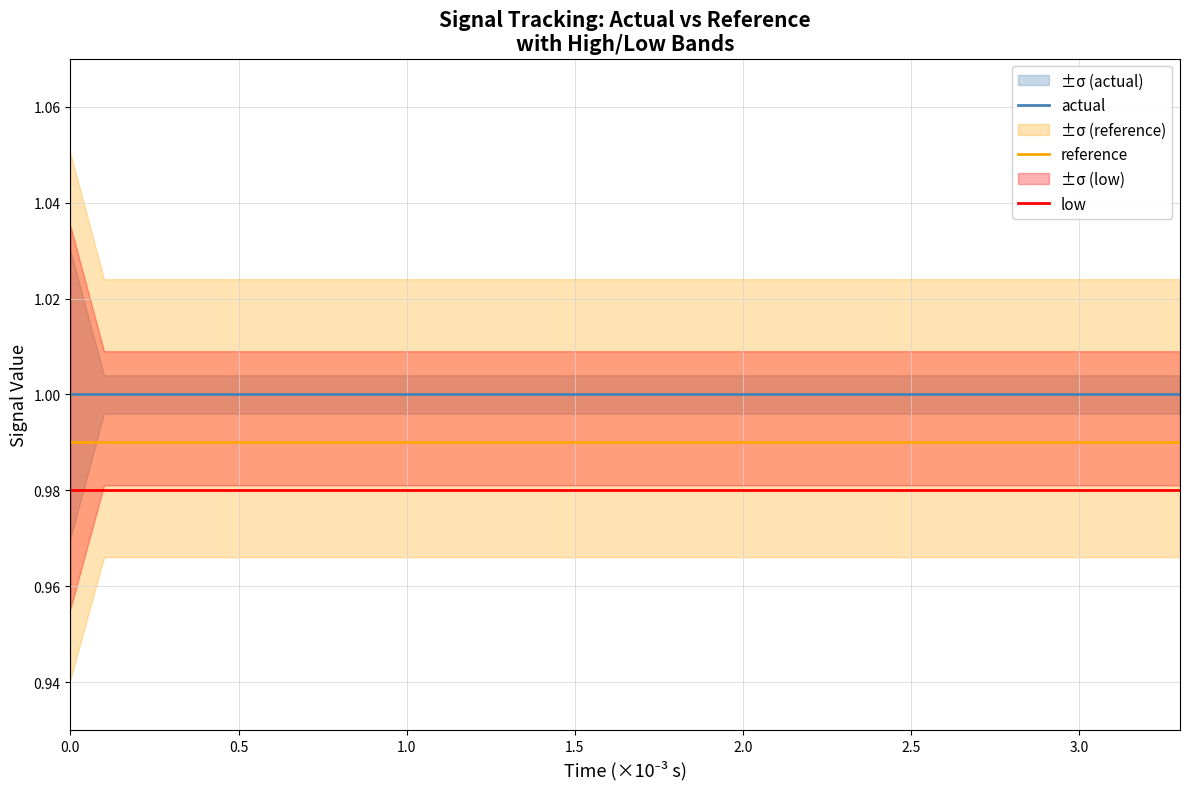

True or false: actual and reference intersect in this chart.

False